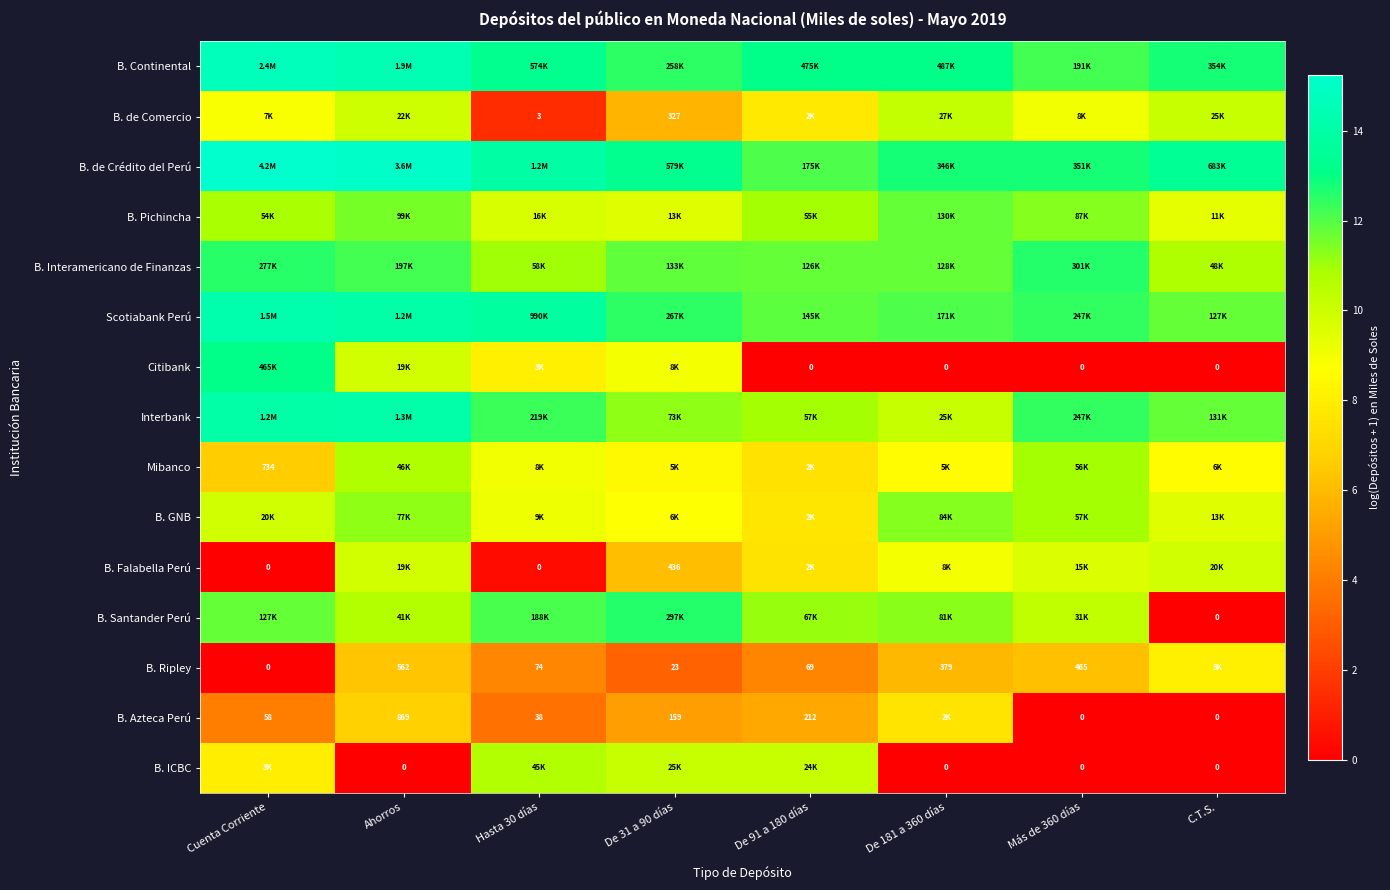

The value of Citibank at Ahorros is 2.9. True or false?

False